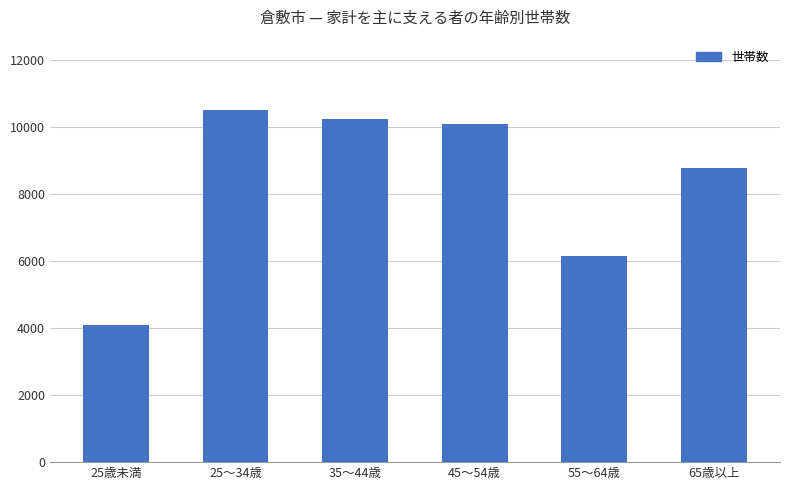

Which category has the lowest value across all series?

25歳未満